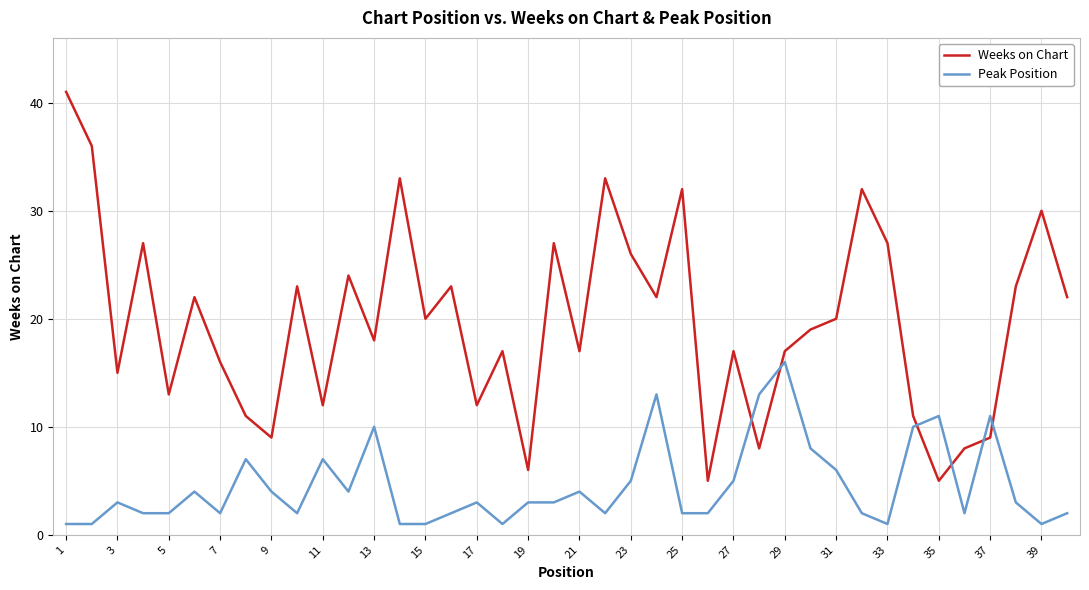

True or false: Weeks on Chart has more than 2 interior local peaks.

True